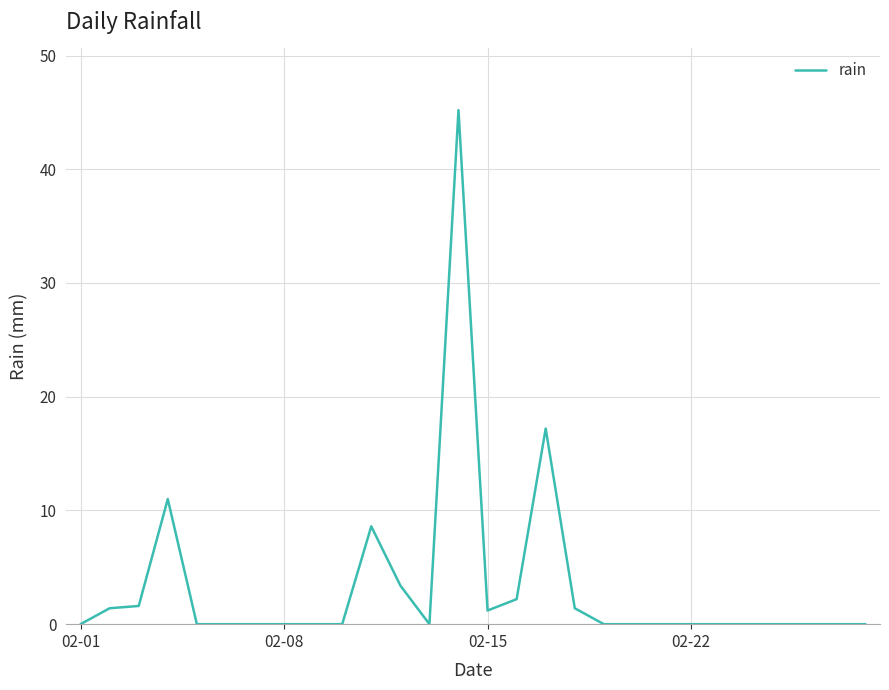

What is the maximum value shown in the chart?

45.2